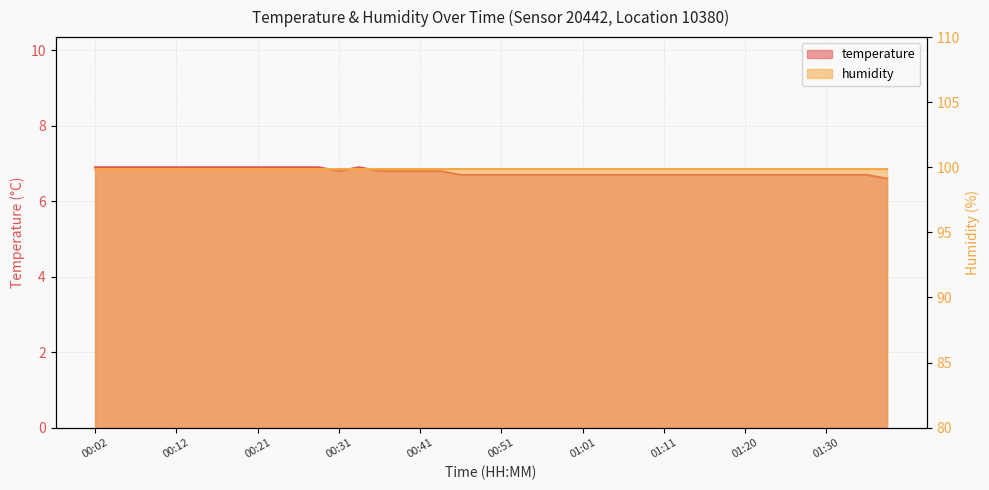

How many values are between 6 and 7?

40